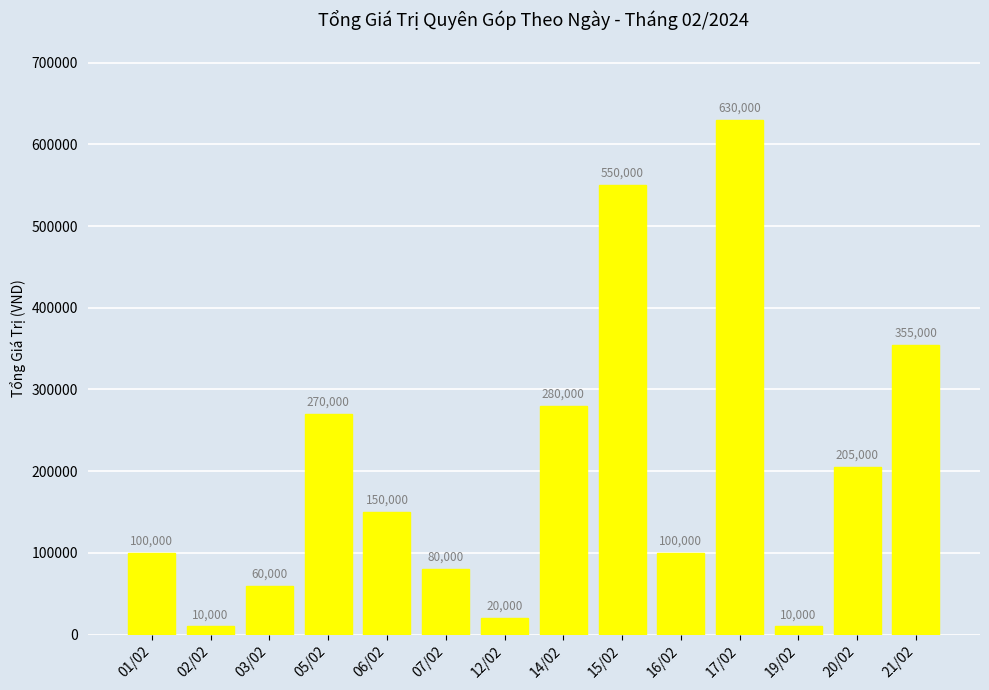

Reading left to right, extract all data points from this chart.

100000	10000	60000	270000	150000	80000	20000	280000	550000	100000	630000	10000	205000	355000